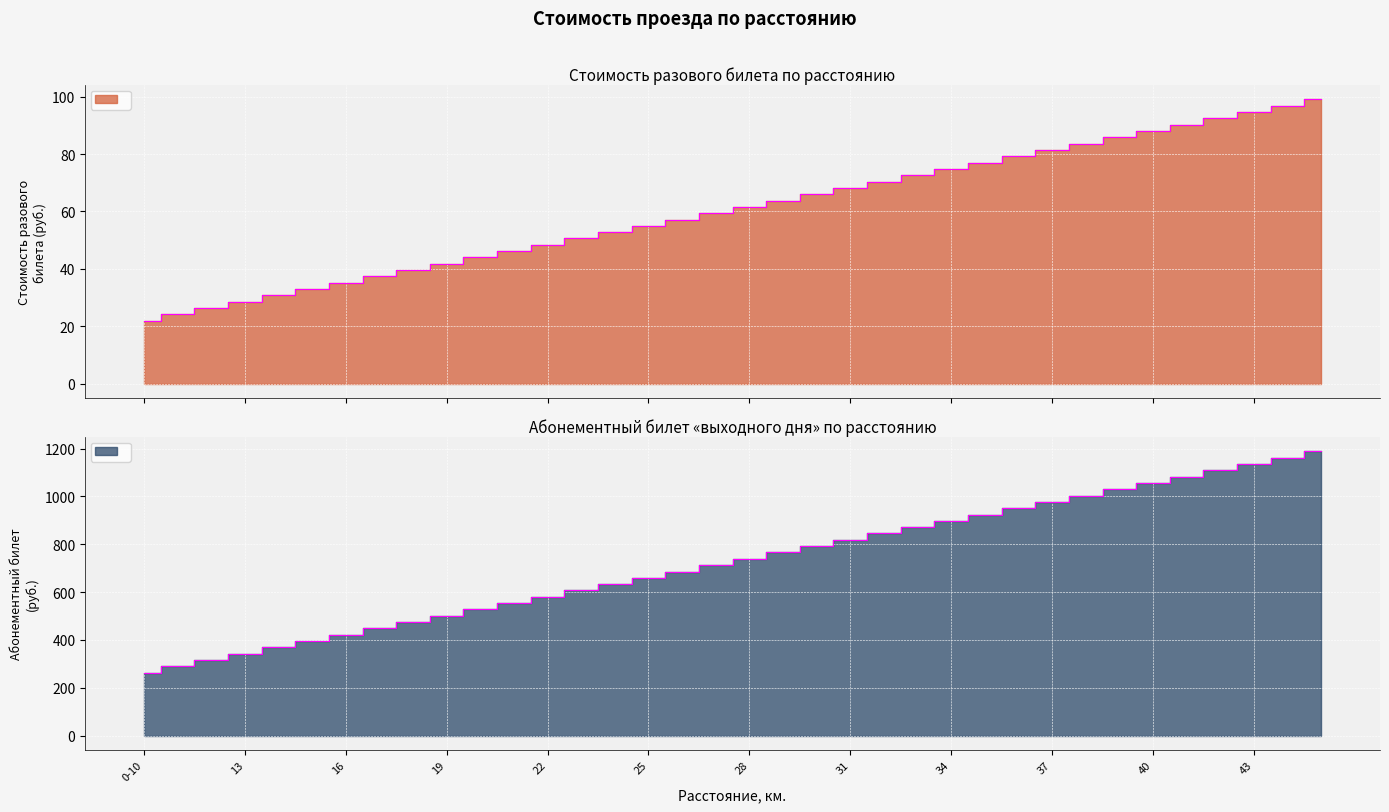

True or false: стоимость разового билета (полный) and абонементный билет выходного дня (полный) cross at least once.

False